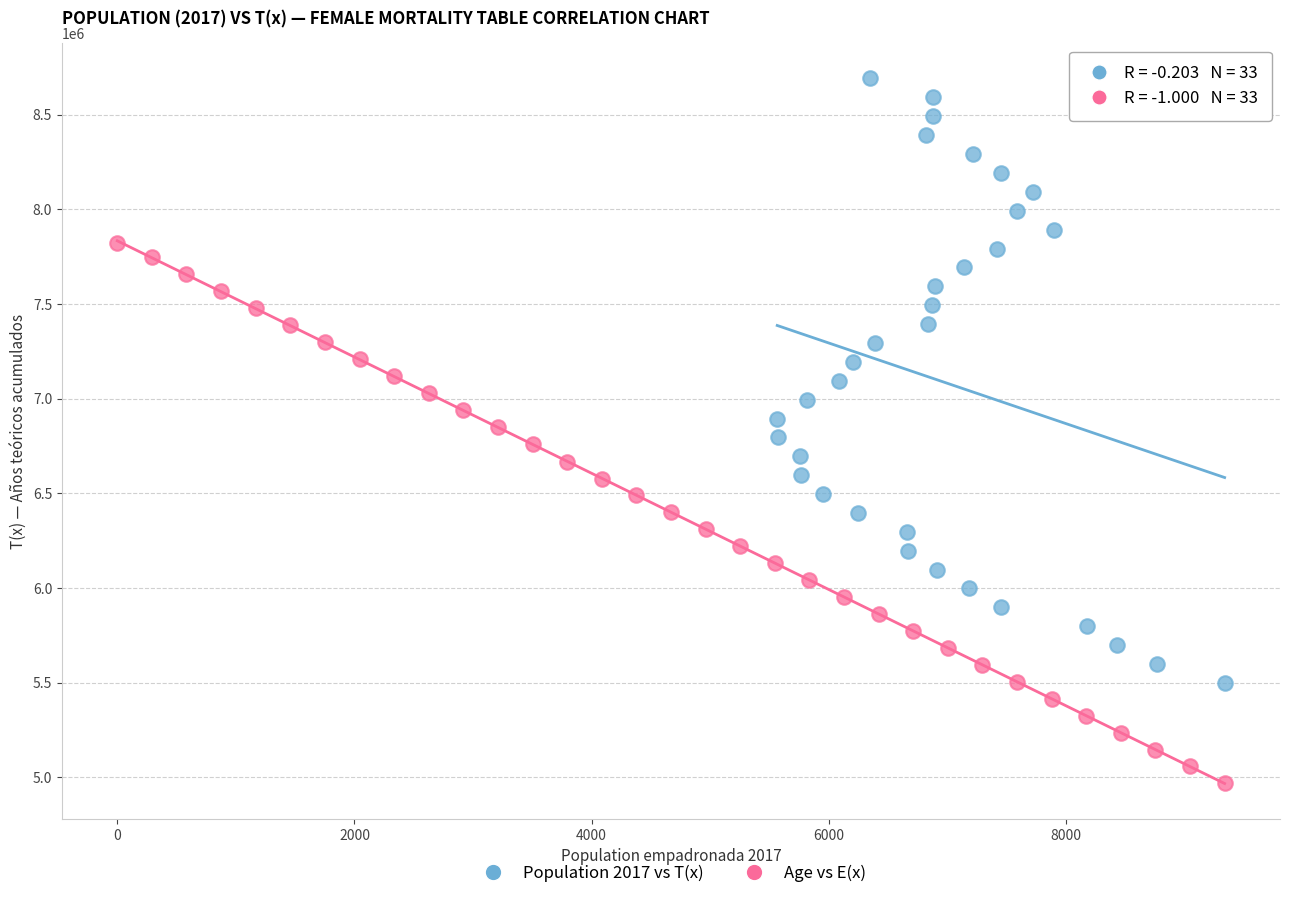

Which series reaches the maximum Y coordinate?

Population 2017 vs T(x)